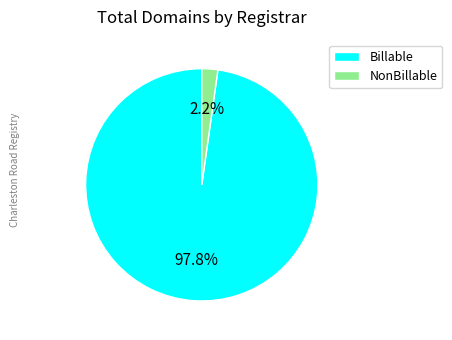

What is the majority slice?

Billable